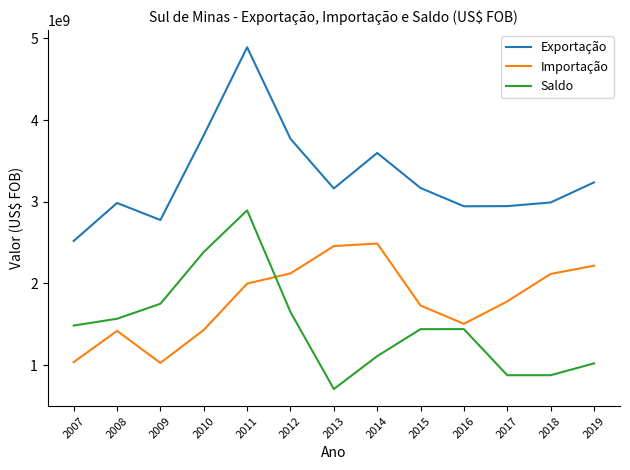

At how many categories does at least one series exceed 863145993?

13